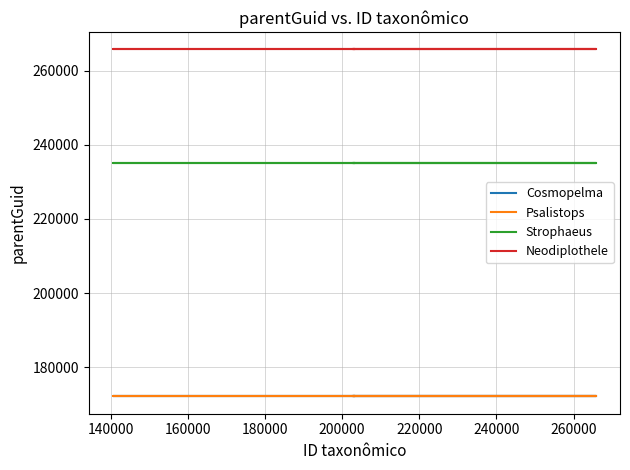

Does the chart have visible grid lines?

Yes